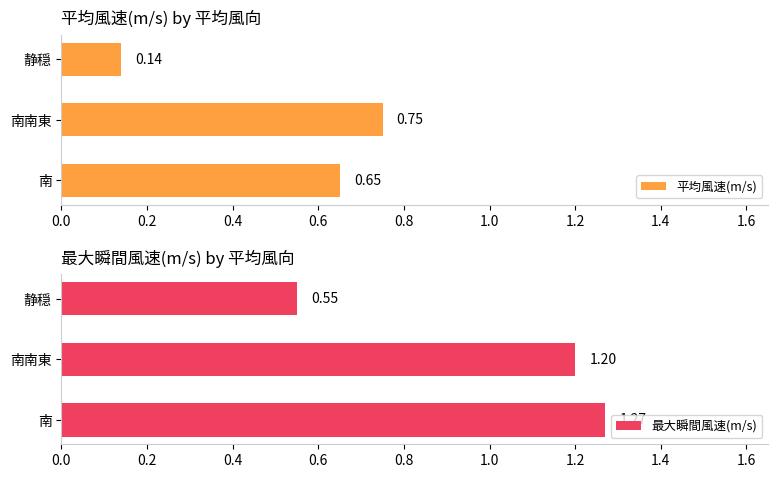

What is the difference between the 平均風速(m/s) values at 静穏 and 南南東?

0.6